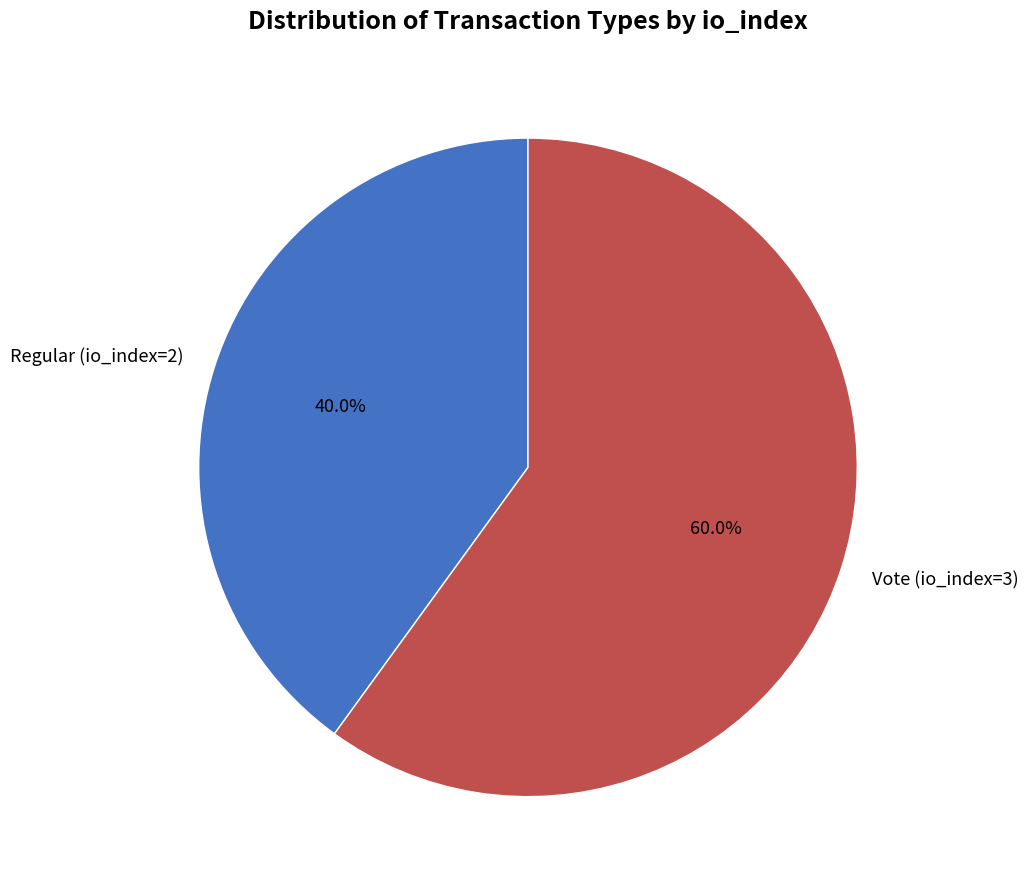

What is the majority slice?

Vote (io_index=3)